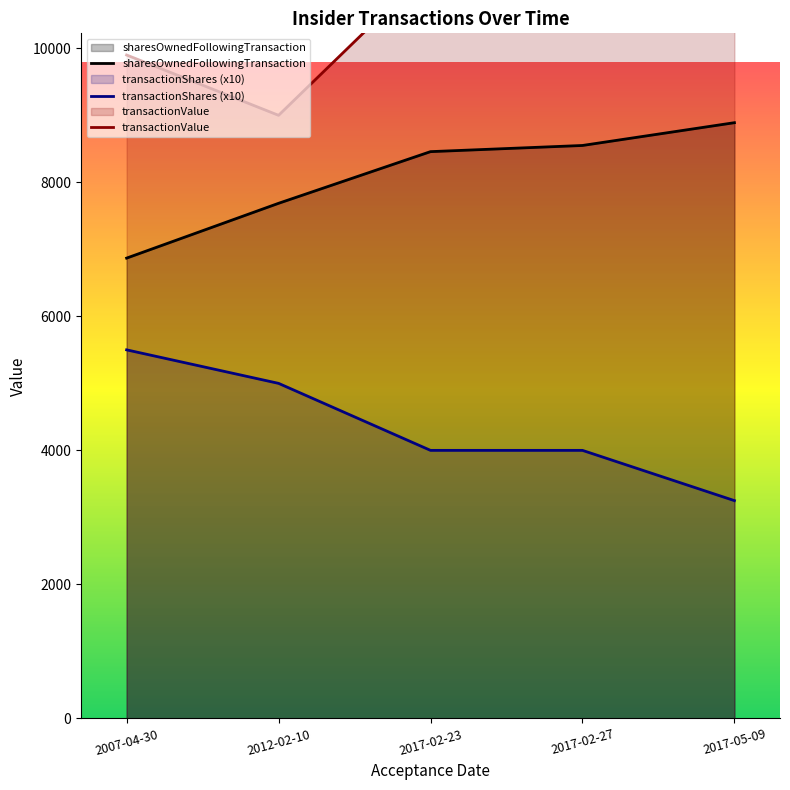

Which has a higher value, 2017-02-27 or 2012-02-10?

2017-02-27